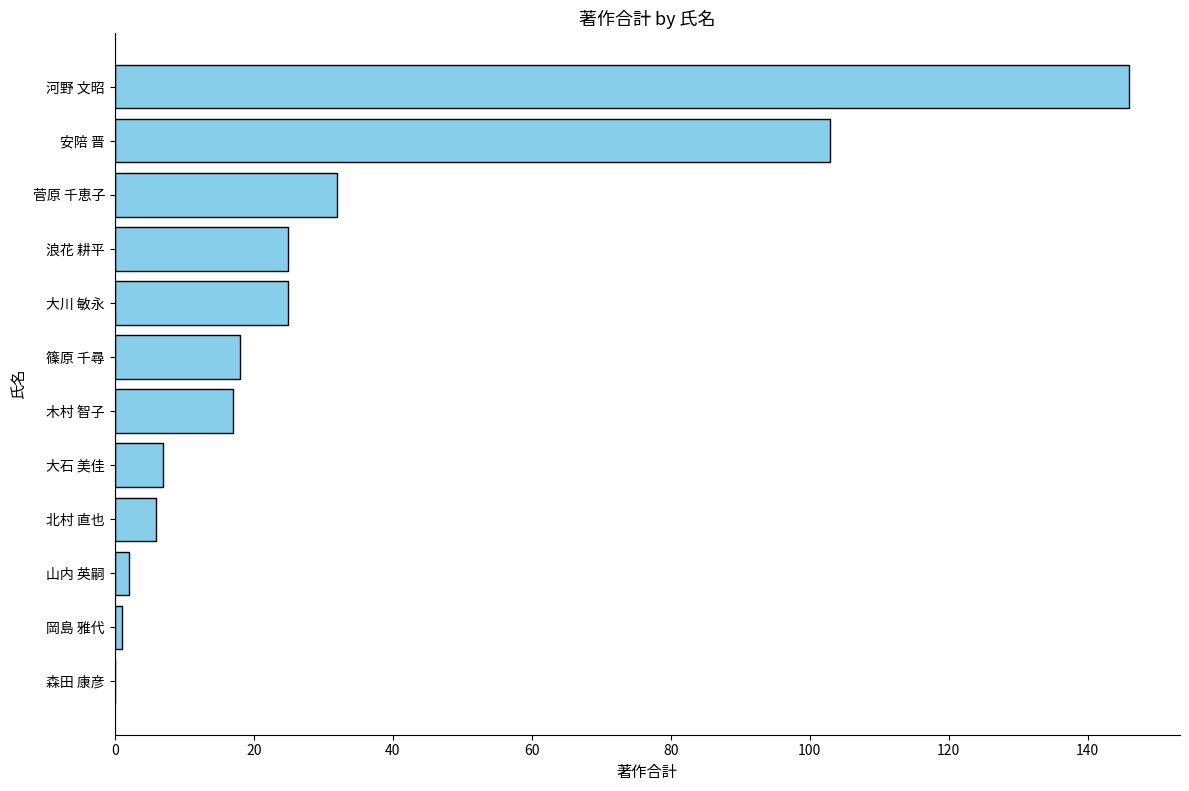

How many data points does each series have?

12